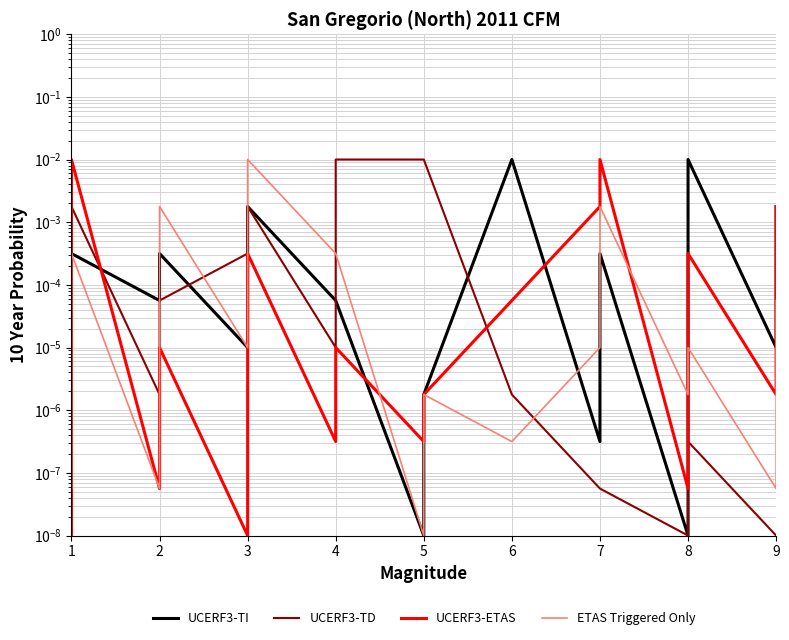

What are all the series names shown in the legend?

UCERF3-TI, UCERF3-TD, UCERF3-ETAS, ETAS Triggered Only